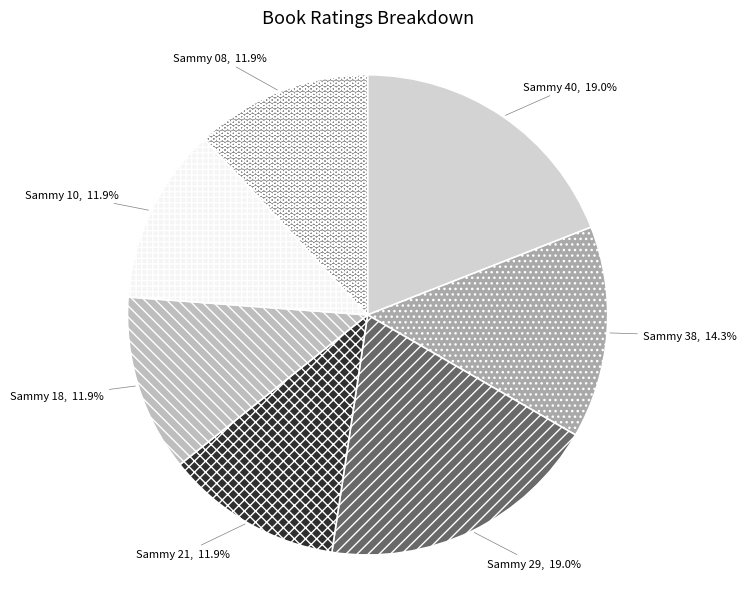

Does Sammy 10 account for over 50% of the chart?

No